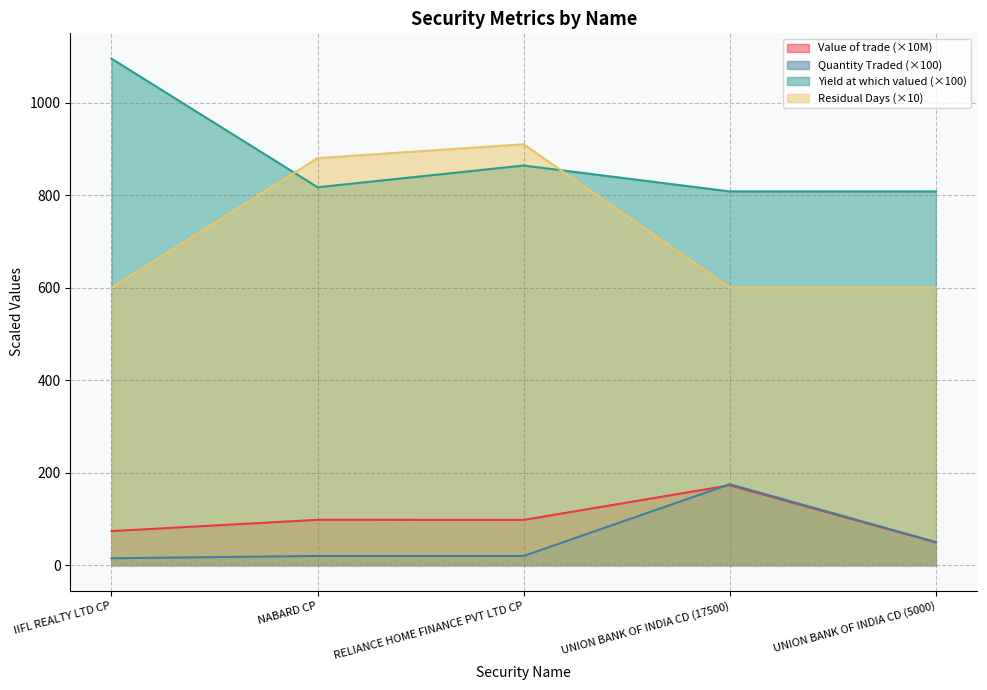

Is it true that Quantity Traded equals 28.4 at NABARD CP?

False